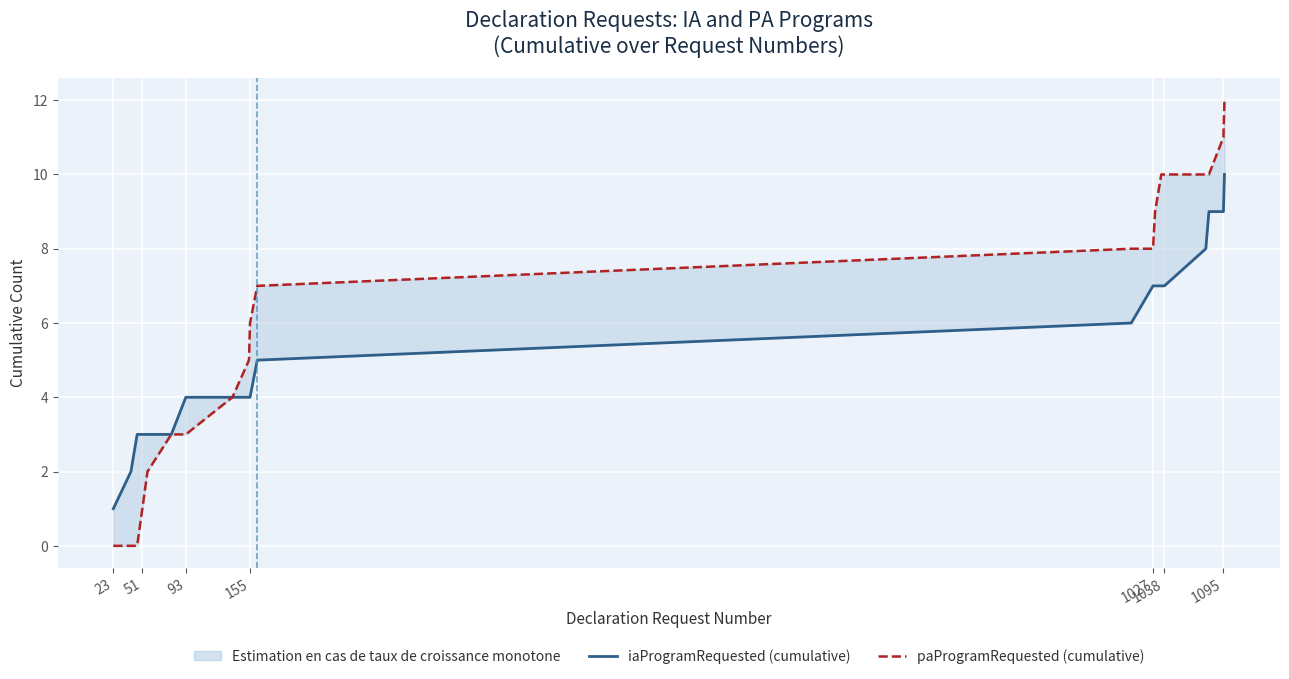

What are all the series names shown in the legend?

iaProgramRequested (cumulative), paProgramRequested (cumulative)